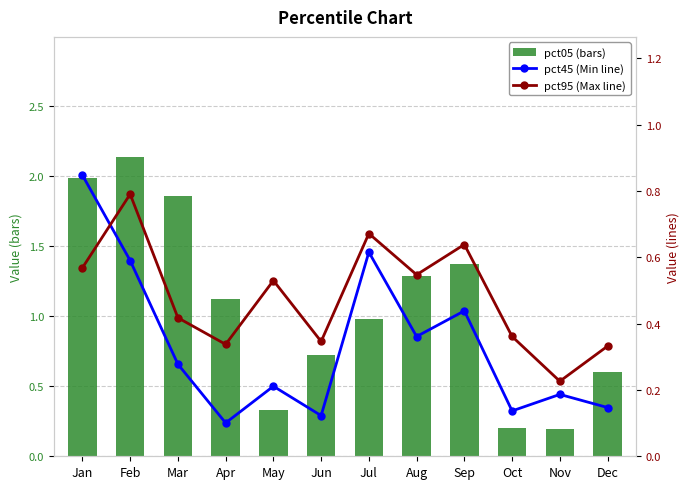

What is the lowest value of the pct05 (bars) series?

0.2